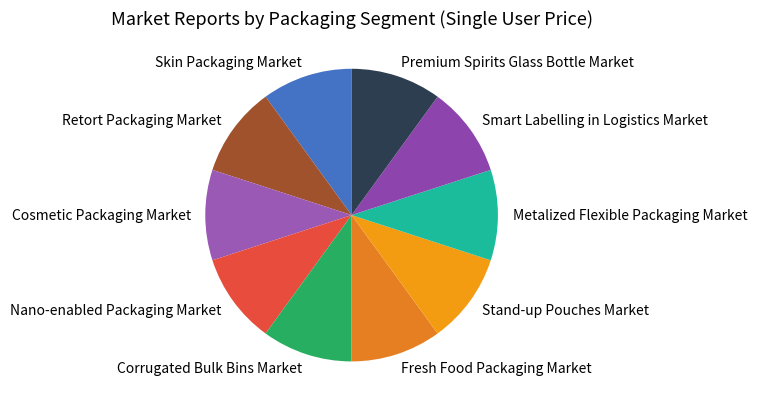

Does Skin Packaging Market account for over 50% of the chart?

No